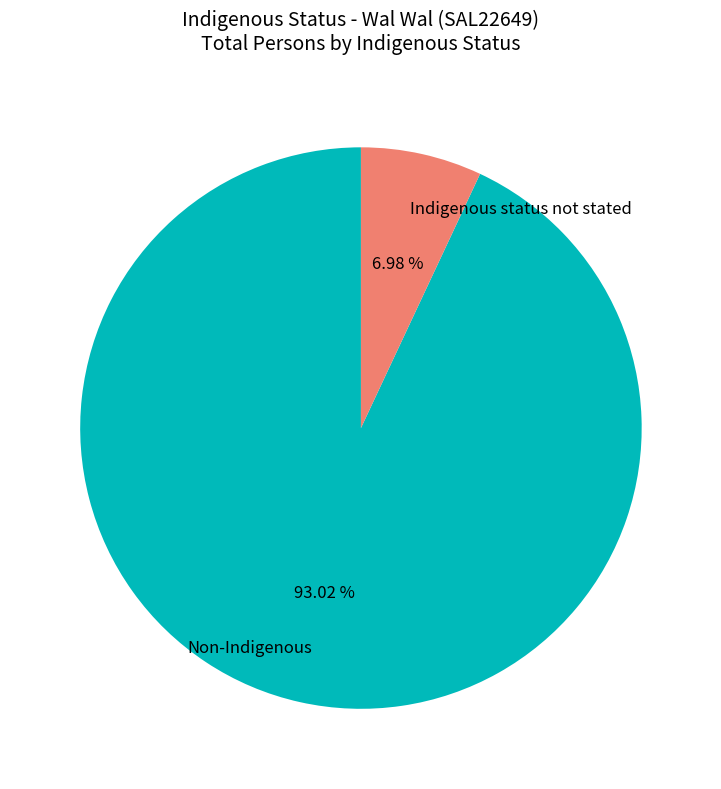

Between Non-Indigenous and Indigenous status not stated, which is larger?

Non-Indigenous